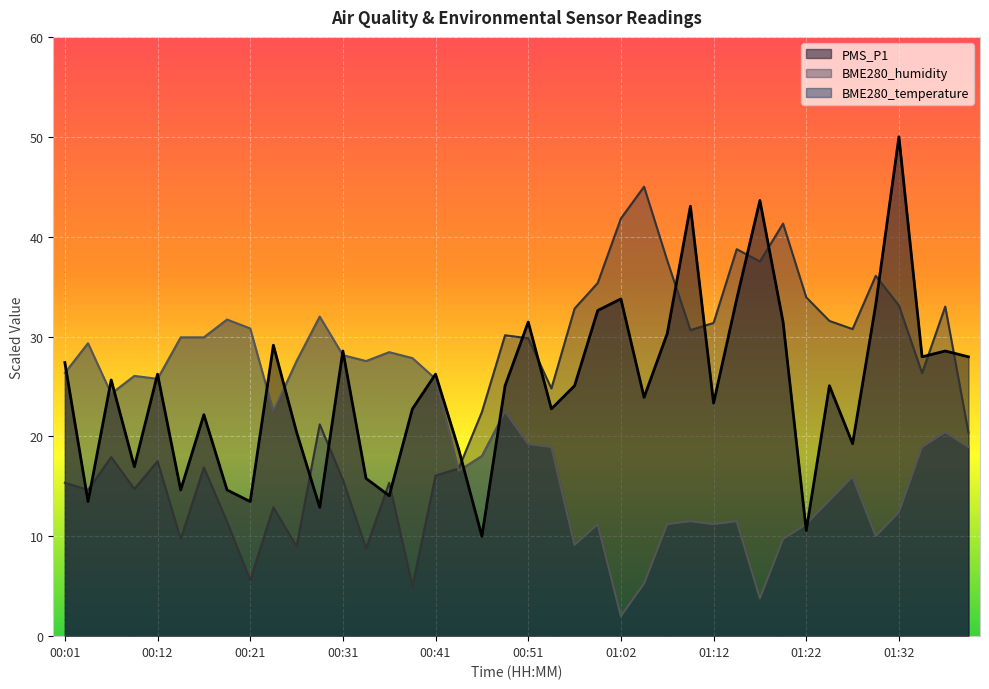

What is the spread (max minus min) of values at 01:17?

39.8